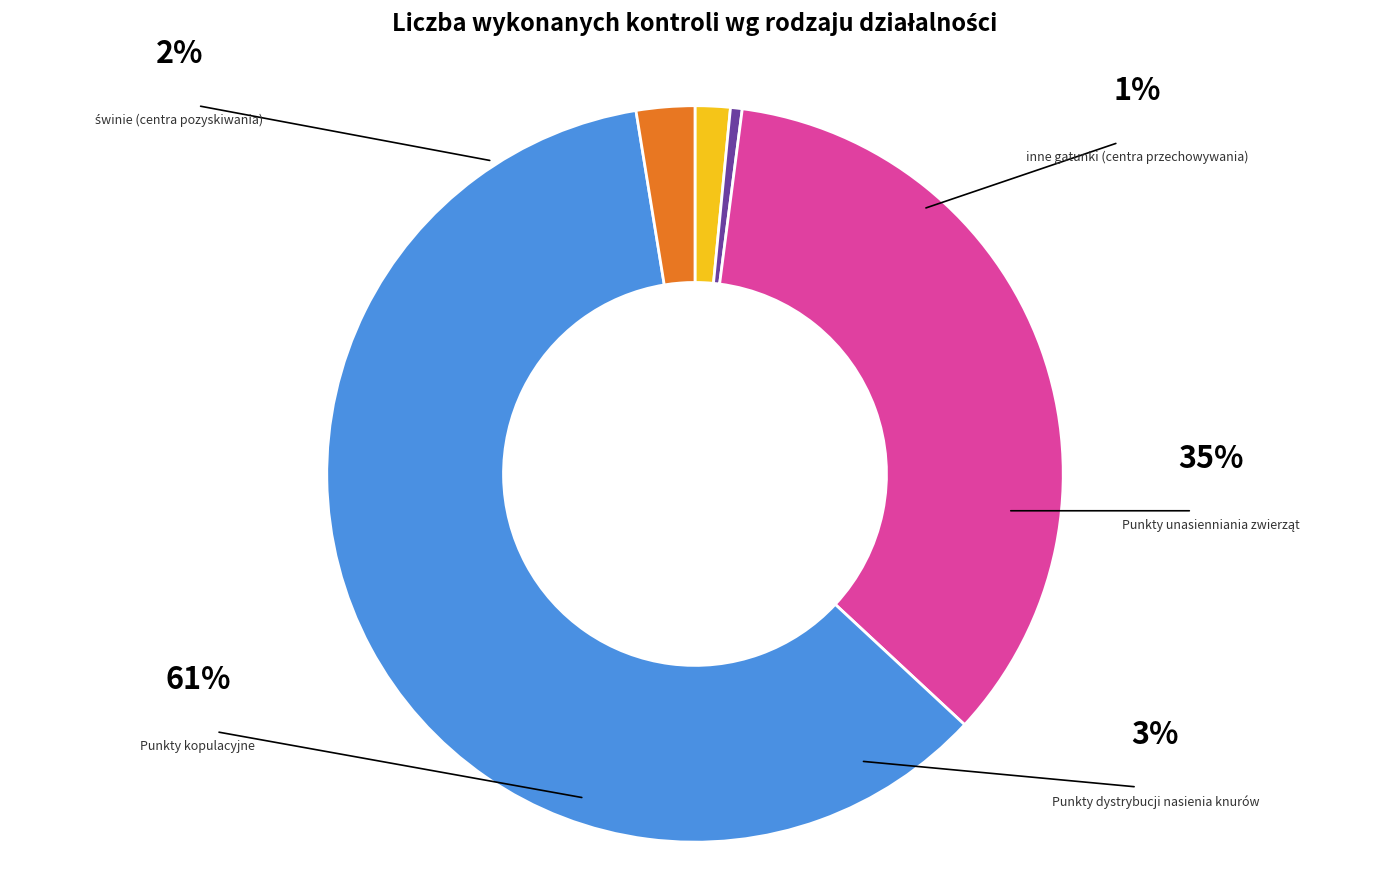

Is there a majority slice in this chart?

Yes